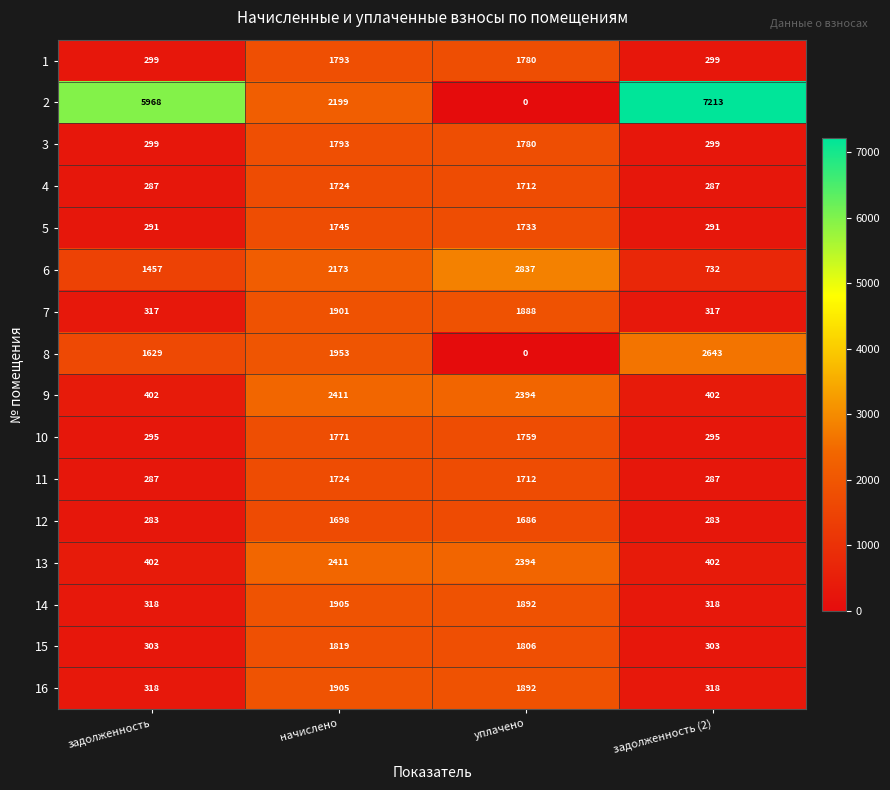

What is the spread (max minus min) of values at начислено?

713